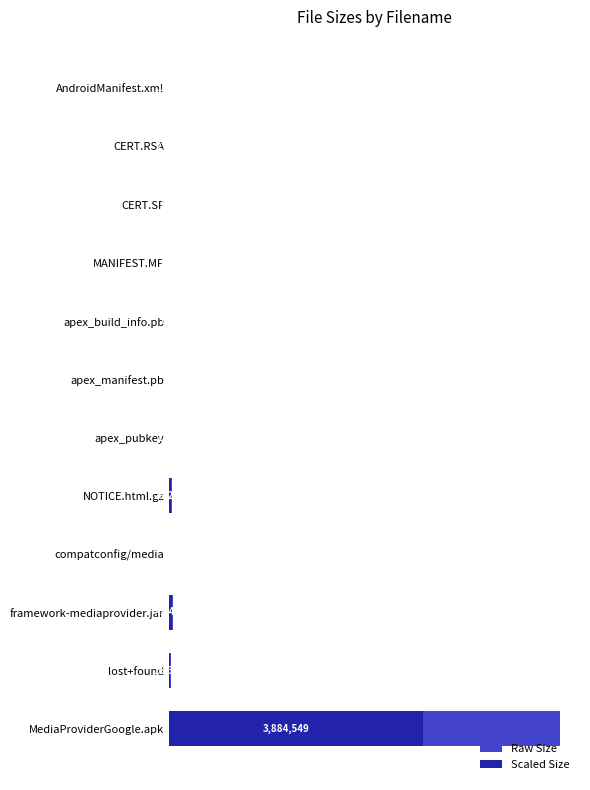

At which category is the sum across all series the highest?

MediaProviderGoogle.apk